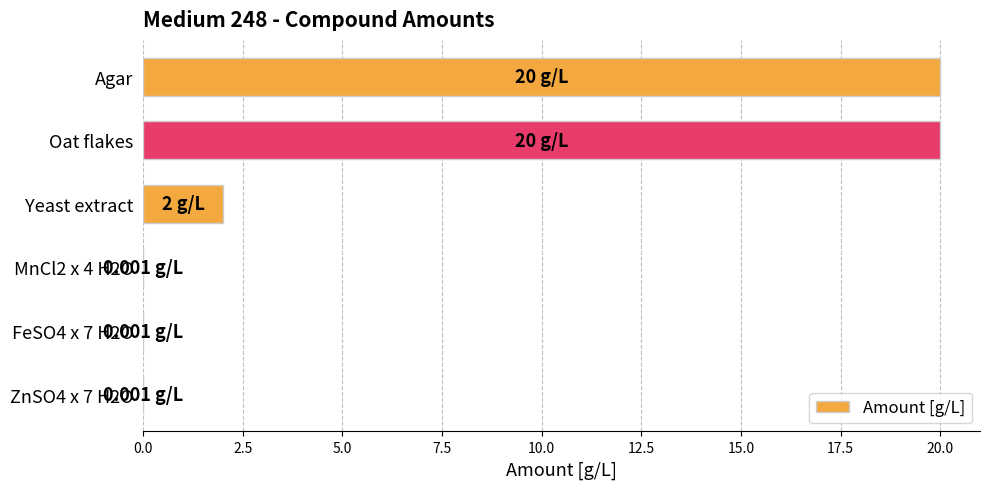

Where is the data nearest to the value 10?

Yeast extract